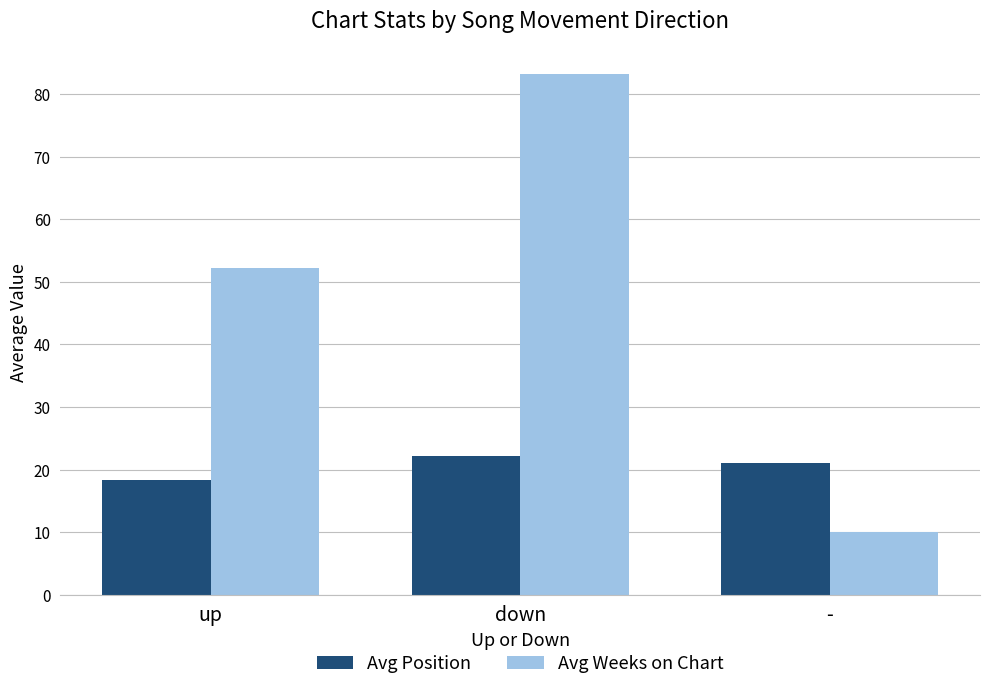

Reading right to left, transcribe all the data shown in this chart.

Avg Position: -=21.0	down=22.2	up=18.4
Avg Weeks on Chart: -=10.0	down=83.2	up=52.2